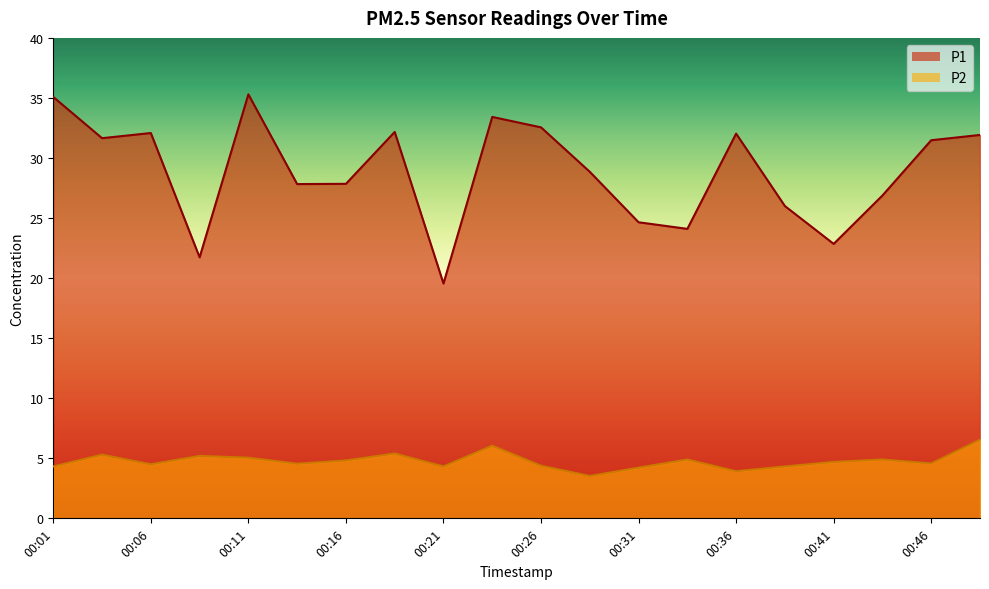

Between 00:43 and 00:48, which series saw the biggest shift?

P1